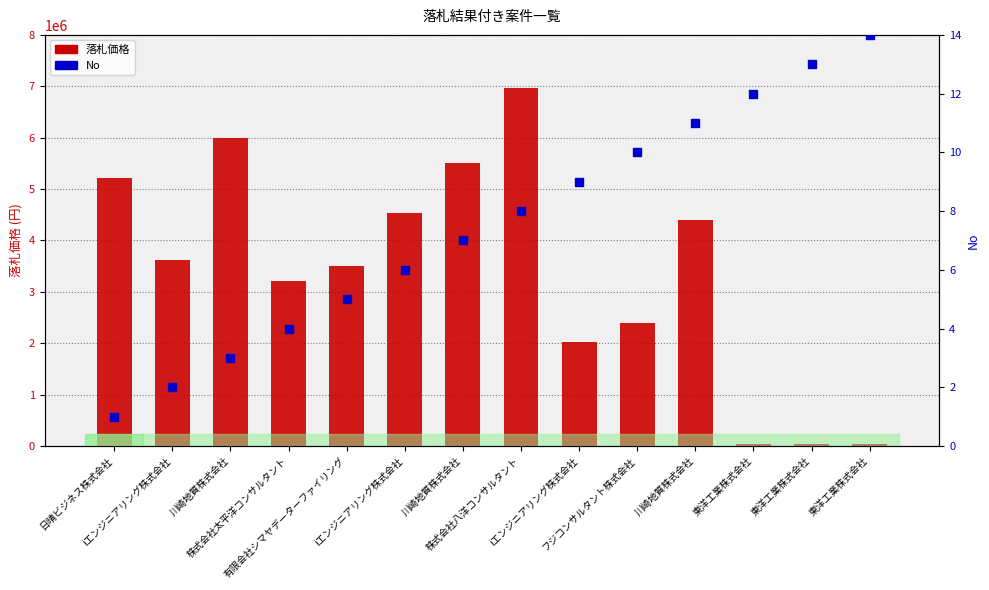

What is the total value across all series at iエンジニアリング株式会社?

3628802